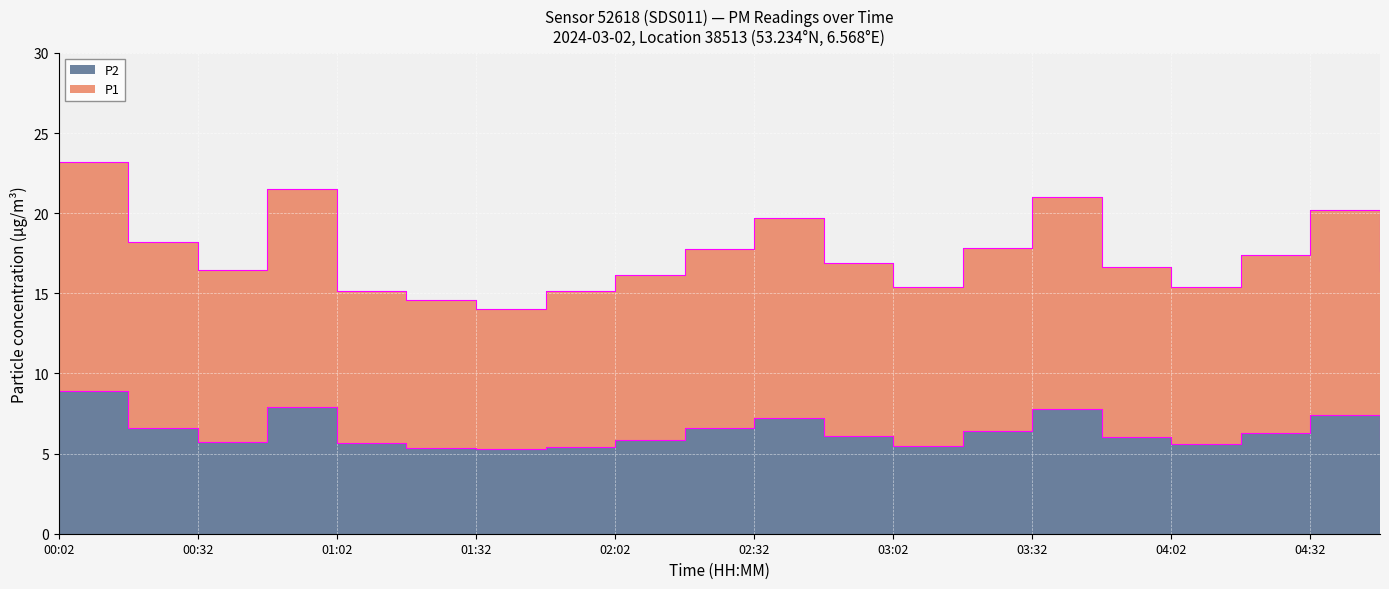

What is the minimum value for P1?

14.0